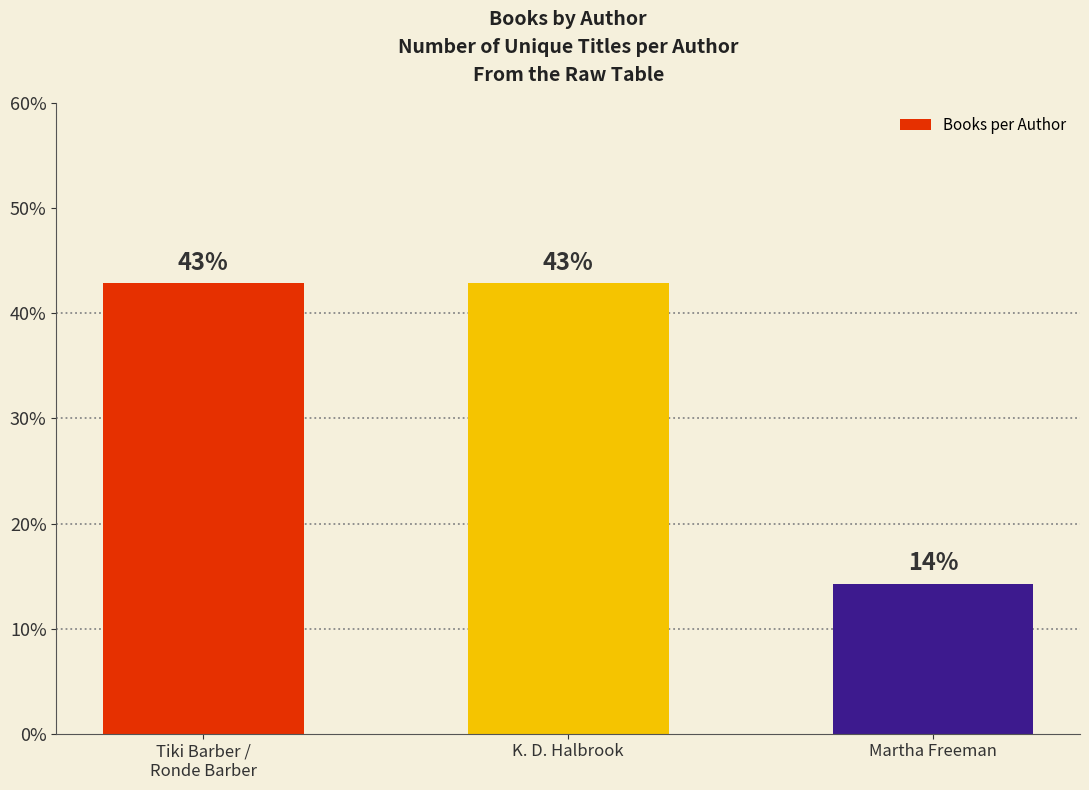

What is the sum of all values?

100.0